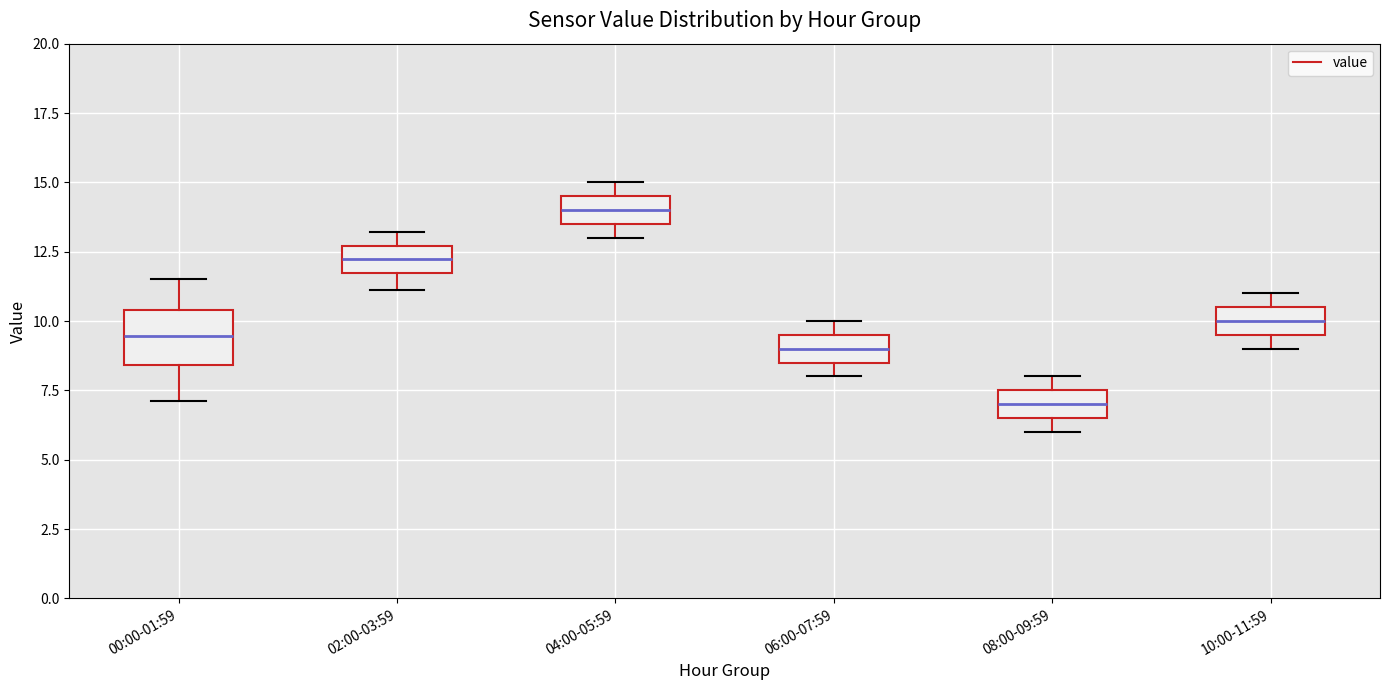

Reading left to right, read every box against the y-axis: the position of its median line, the range the box covers, and the ends of its whiskers. The values are not printed on the chart, so give them approximately, as read against the axis.

00:00-01:59: median 9.5, box 8.5 to 10.5, whiskers 7.0 to 11.5
02:00-03:59: median 12.0, box 11.5 to 12.5, whiskers 11.0 to 13.0
04:00-05:59: median 14.0, box 13.5 to 14.5, whiskers 13.0 to 15.0
06:00-07:59: median 9.0, box 8.5 to 9.5, whiskers 8.0 to 10.0
08:00-09:59: median 7.0, box 6.5 to 7.5, whiskers 6.0 to 8.0
10:00-11:59: median 10.0, box 9.5 to 10.5, whiskers 9.0 to 11.0